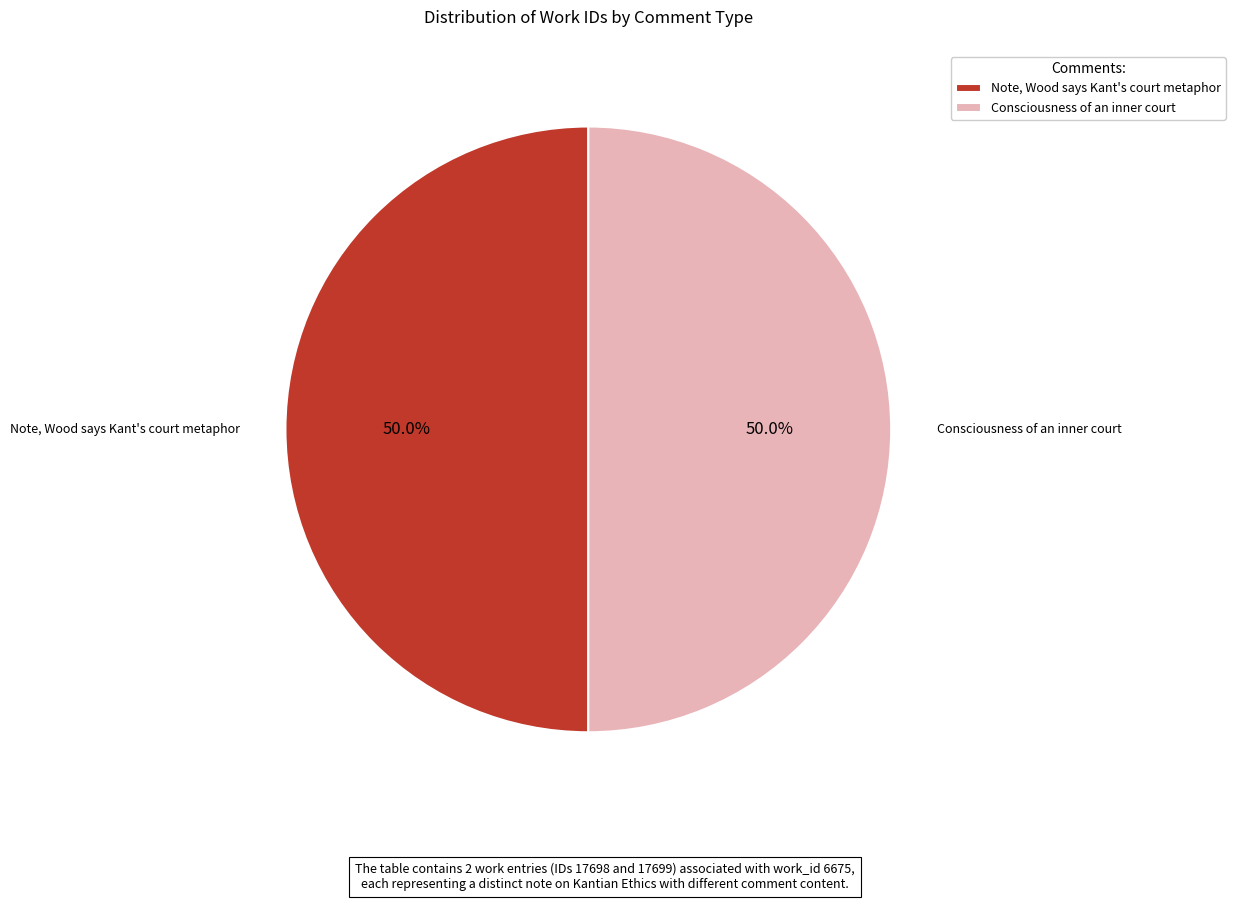

The Consciousness of an inner court slice represents 56% of the pie. True or false?

False